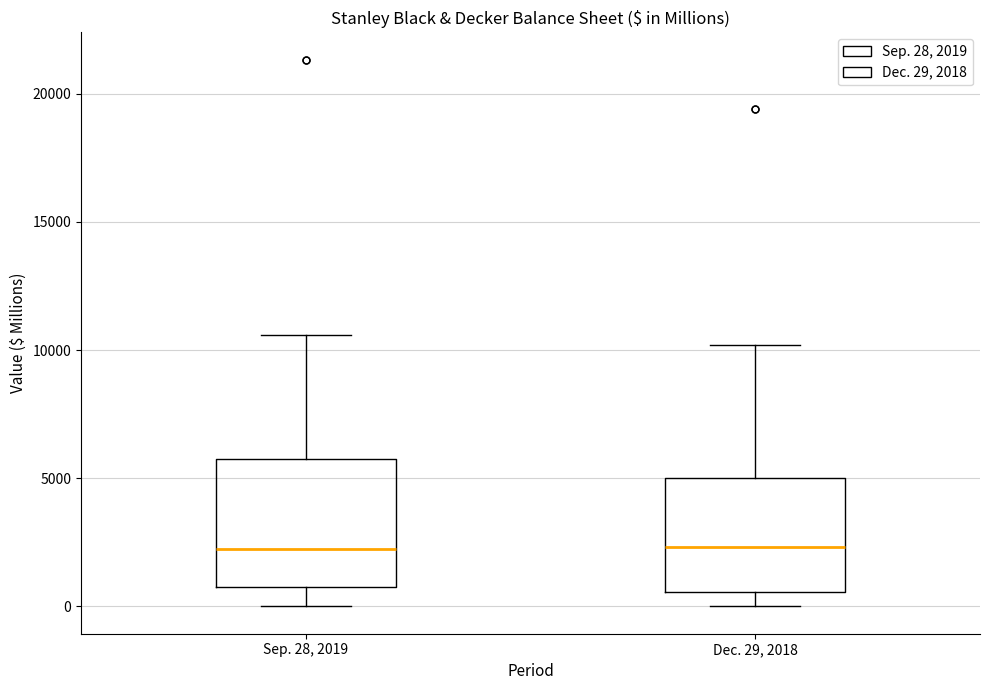

Comparing the boxes themselves (not the whiskers), which one is the tallest?

Sep. 28, 2019